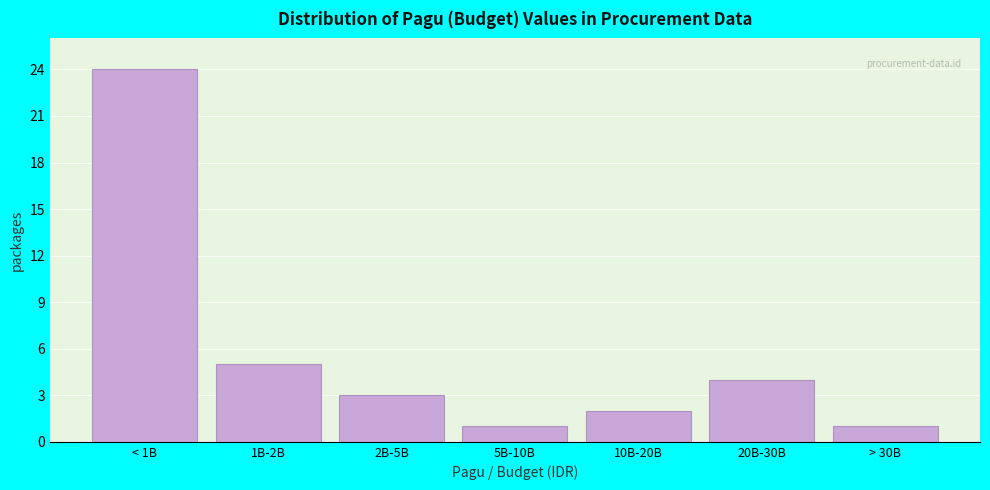

Reading right to left, transcribe all the data shown in this chart.

> 30B=1	20B-30B=4	10B-20B=2	5B-10B=1	2B-5B=3	1B-2B=5	< 1B=24